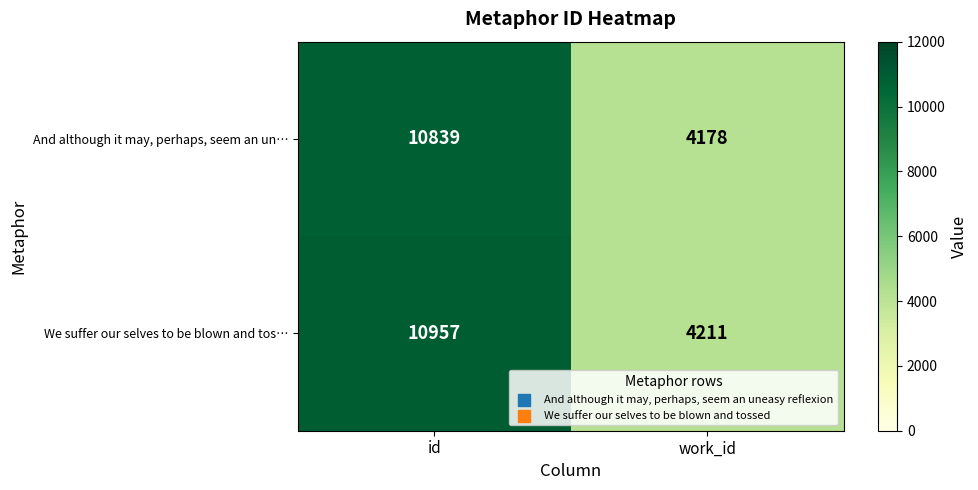

At which label is And although it may, perhaps, seem an un… closest to 7508?

work_id